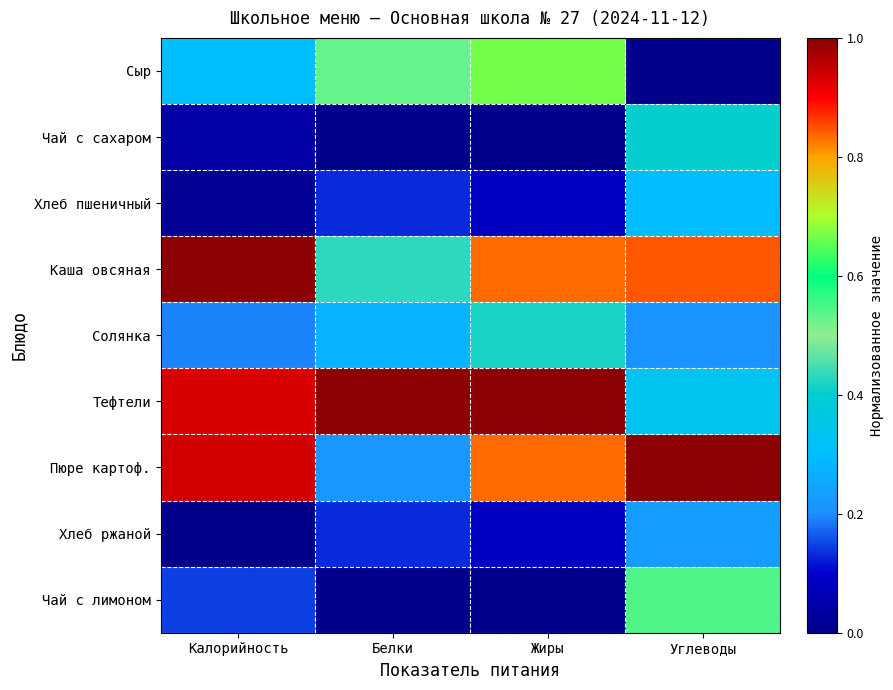

At which category is the sum across all series the highest?

Жиры